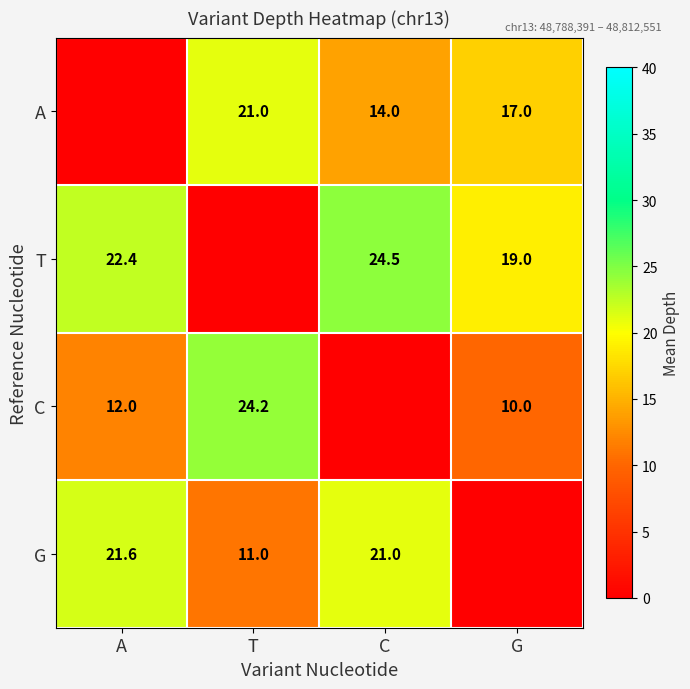

Is the value of C at T greater than the value of A at C?

Yes